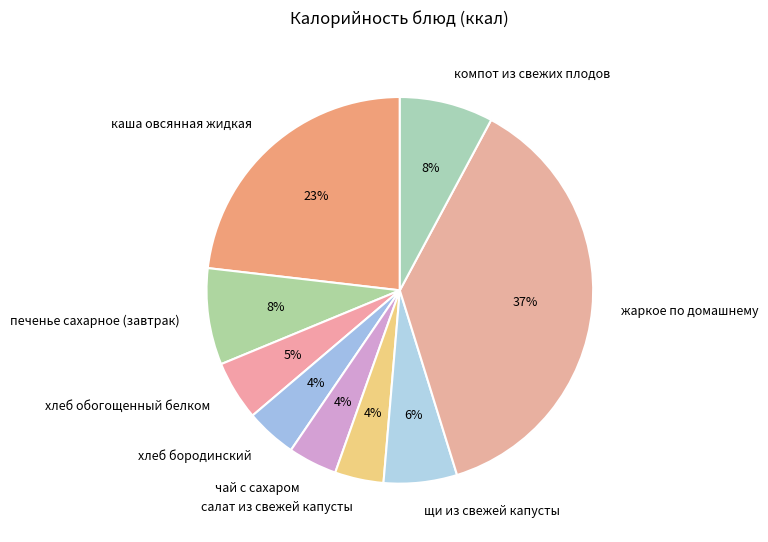

To the nearest percent, what is the difference between the печенье сахарное (завтрак) and салат из свежей капусты slice percentages?

4%